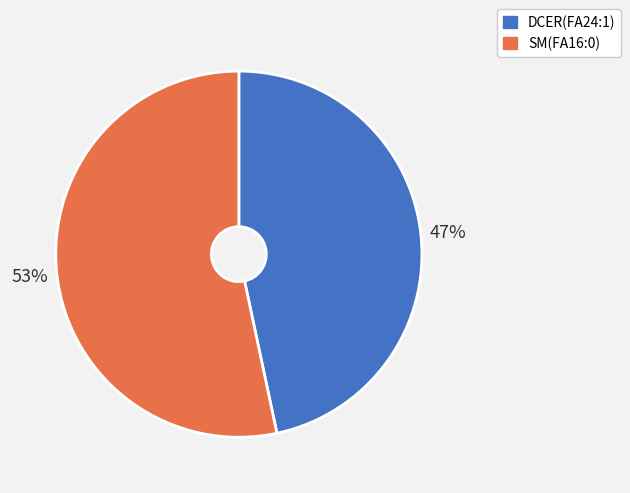

To the nearest percent, what is the combined percentage of DCER(FA24:1) and SM(FA16:0)?

100%